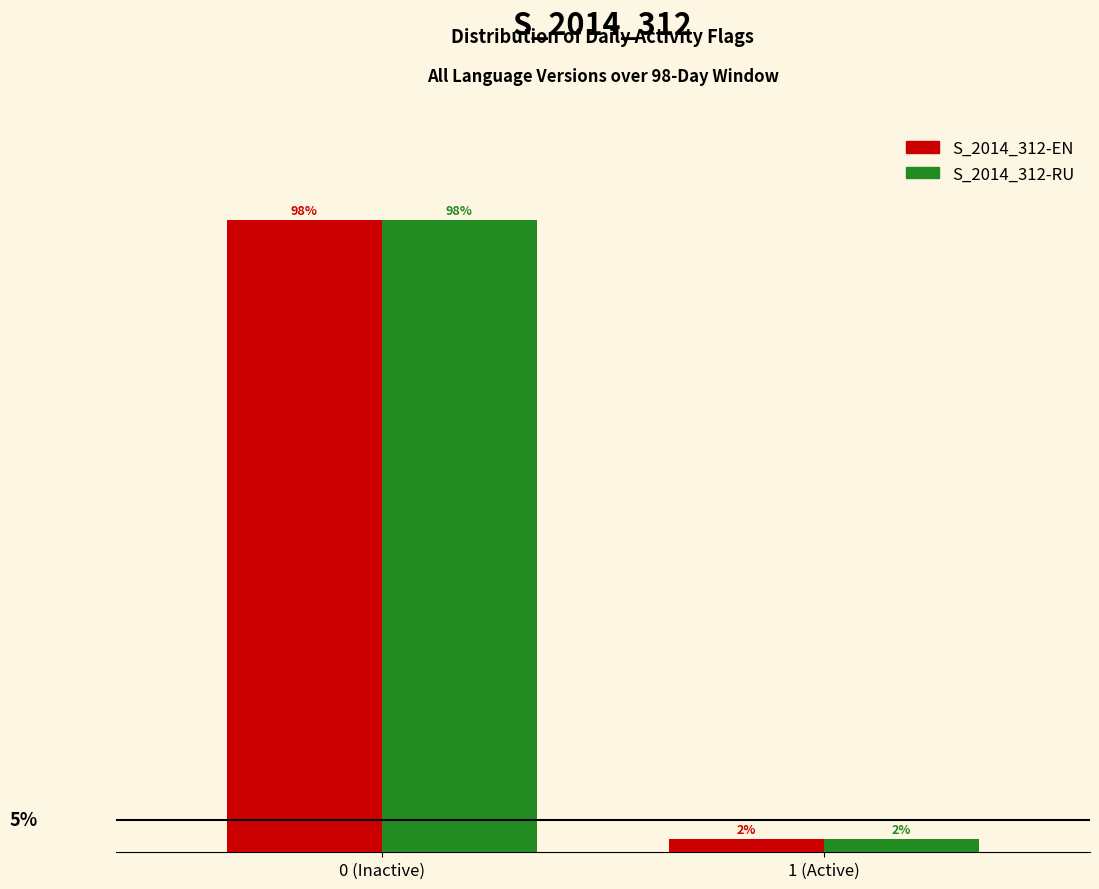

At which category is the sum across all series the highest?

0 (Inactive)